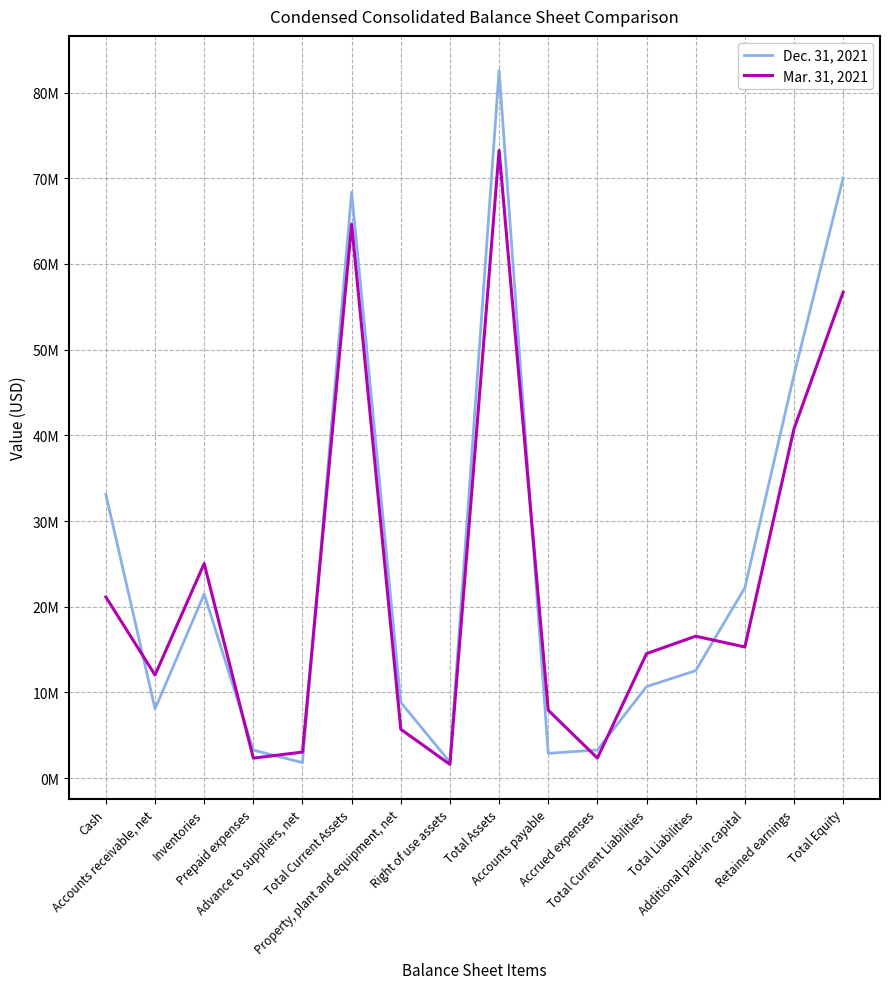

Does the chart have visible grid lines?

Yes